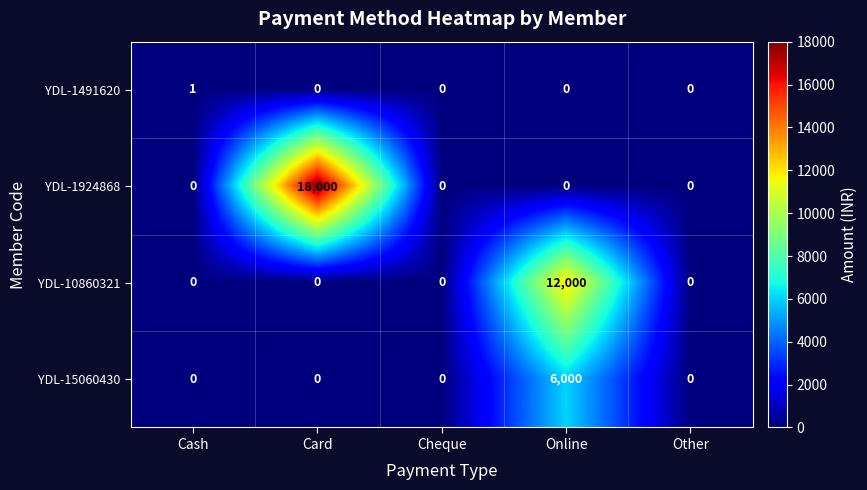

What is the difference between the highest and lowest values at Card?

18000